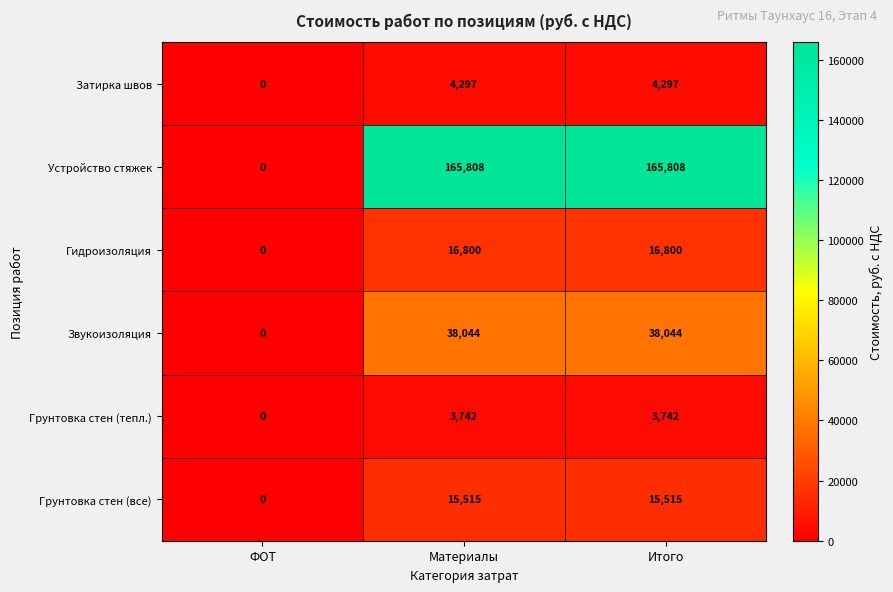

How many values in the Звукоизоляция series are below 38044?

1